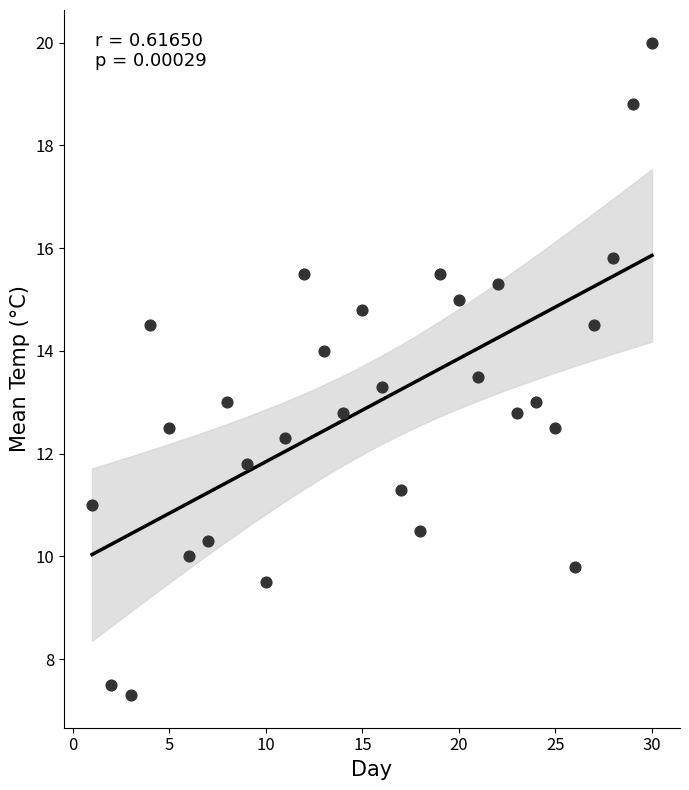

What is the range of X values (max minus min)?

29.0